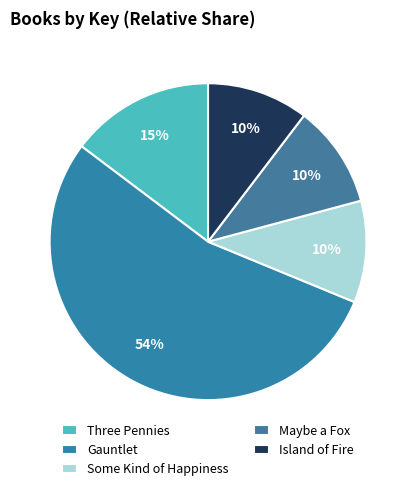

What percentage is the Maybe a Fox slice, to the nearest percent?

10%